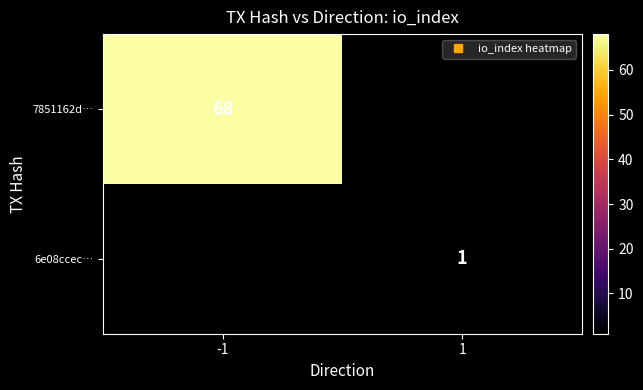

True or false: 6e08ccec… has a value of 1.5 at 1.

False